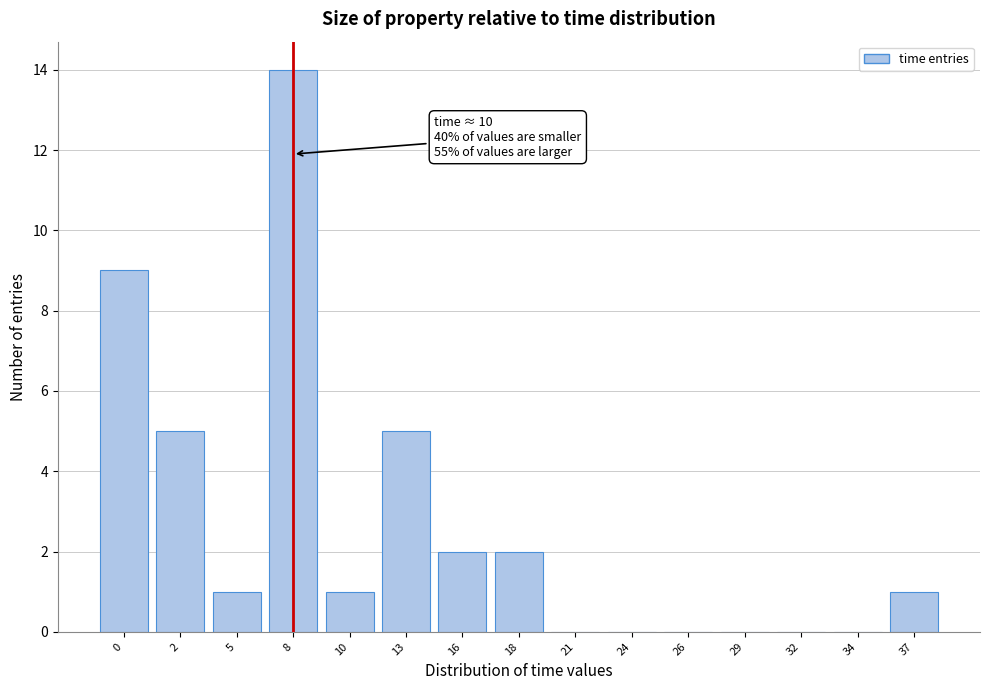

Reading left to right, what are all the values shown in this chart?

0=9	2=5	5=1	8=14	10=1	13=5	16=2	18=2	21=0	24=0	26=0	29=0	32=0	34=0	37=1